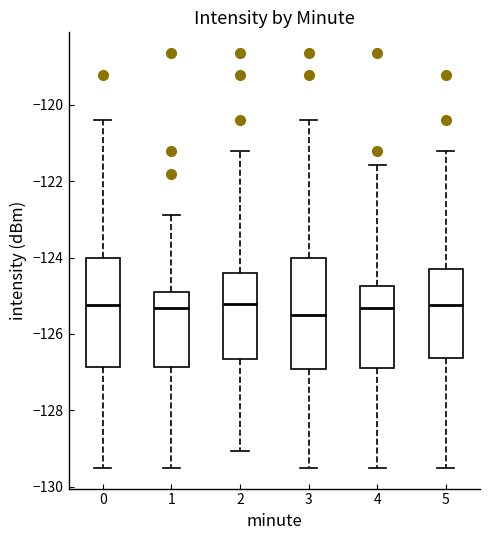

Where is the lower edge of the box at x = 1 on the y-axis? The values are not printed on the chart, so give them approximately, as read against the axis.

-126.8